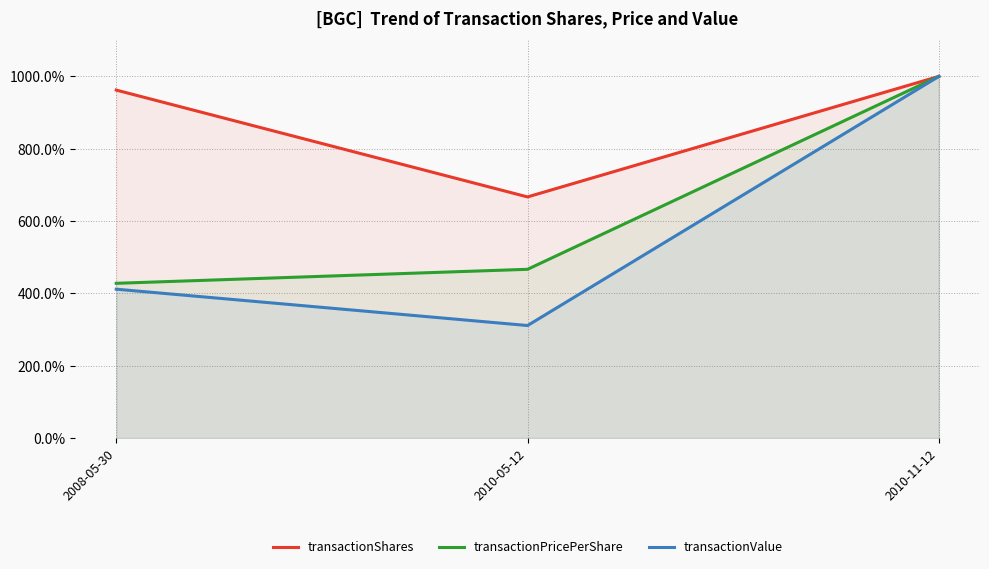

Between 2010-11-12 and 2008-05-30, which is larger?

2010-11-12